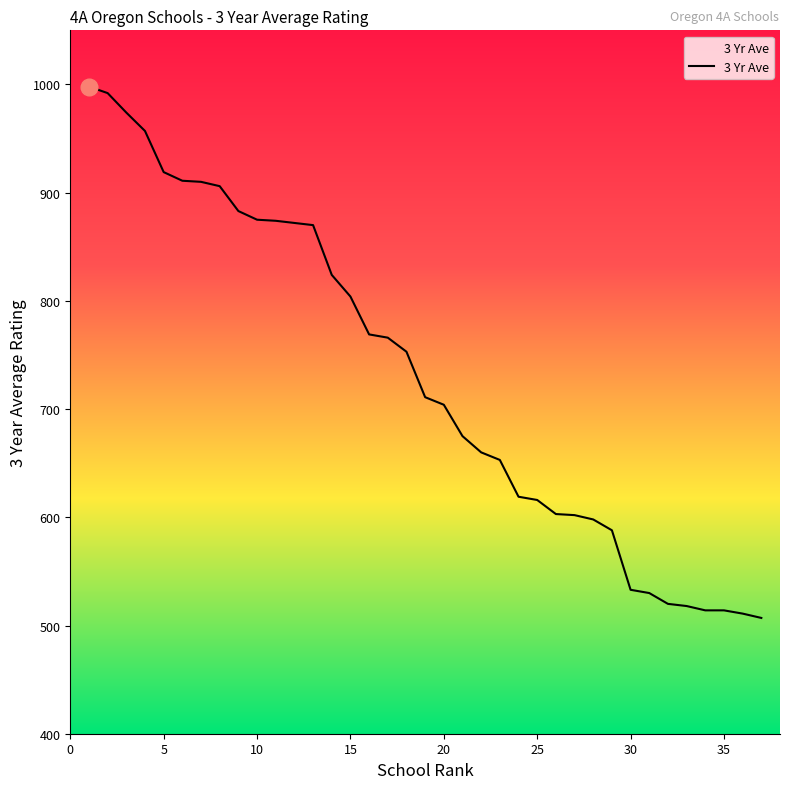

What is the difference between the maximum and minimum values?

491